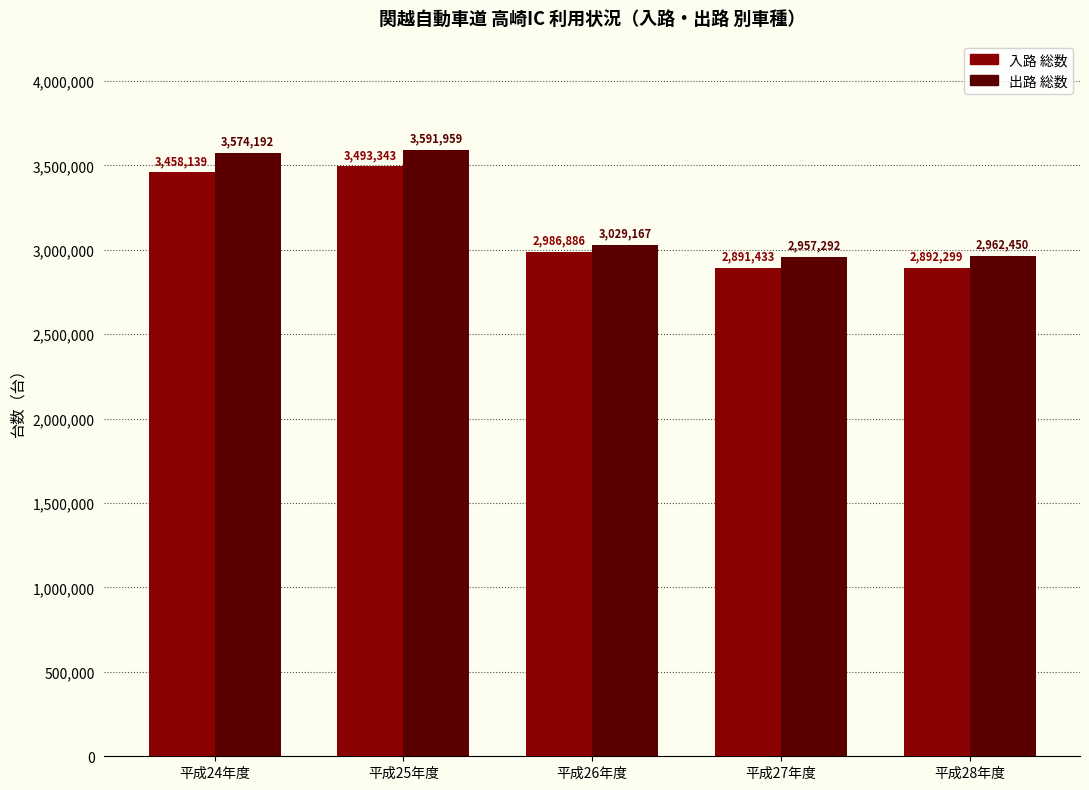

What is the greatest value displayed?

3591959